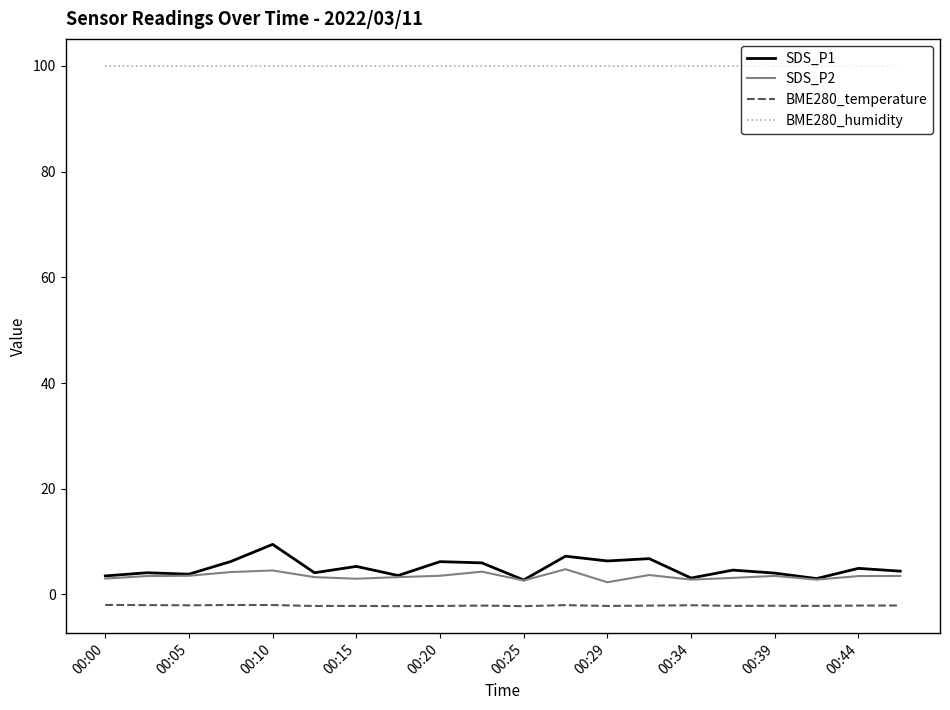

What is the minimum value for BME280_humidity?

100.0